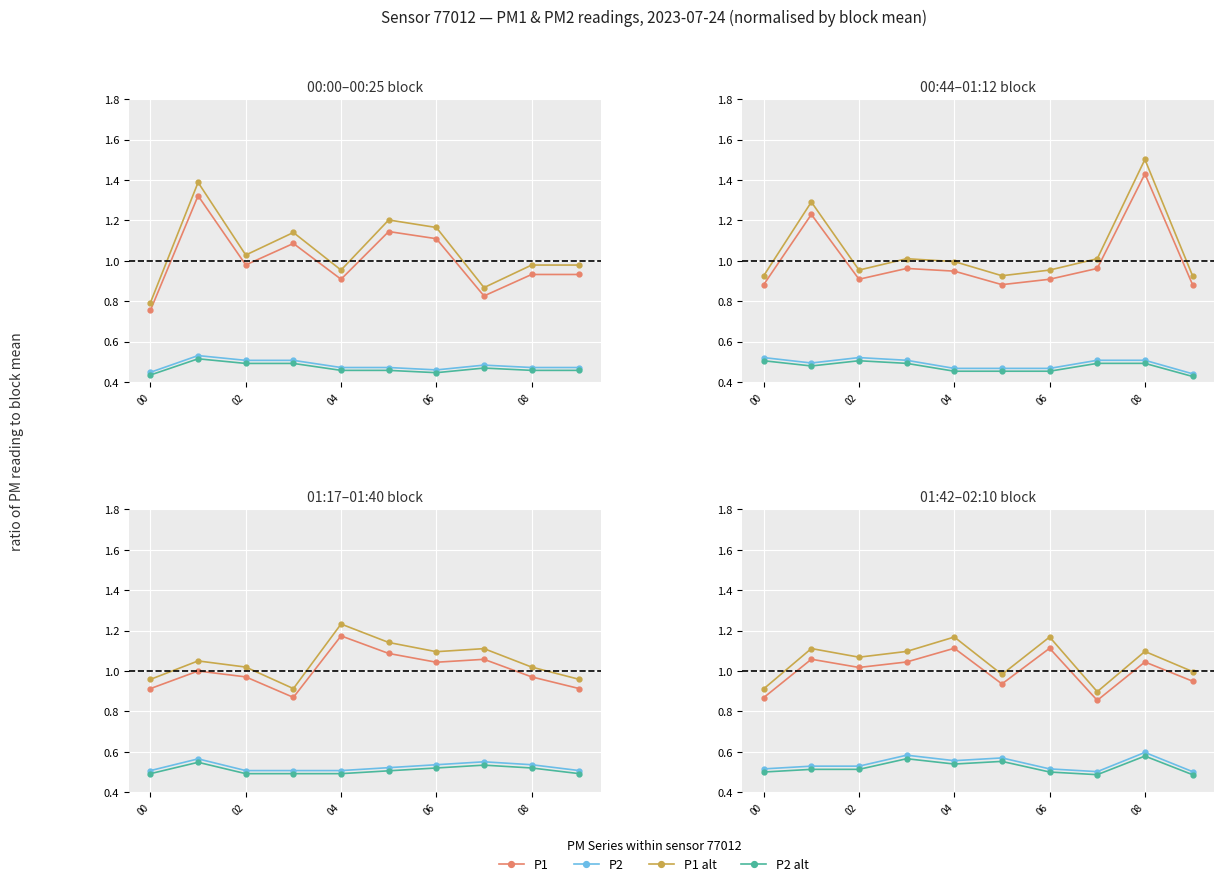

What is the total value across all series at 02?

3.1